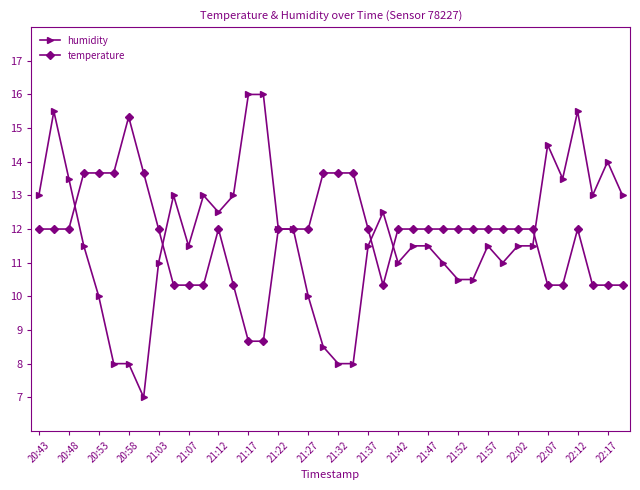

What is the sum of all temperature values?

471.7